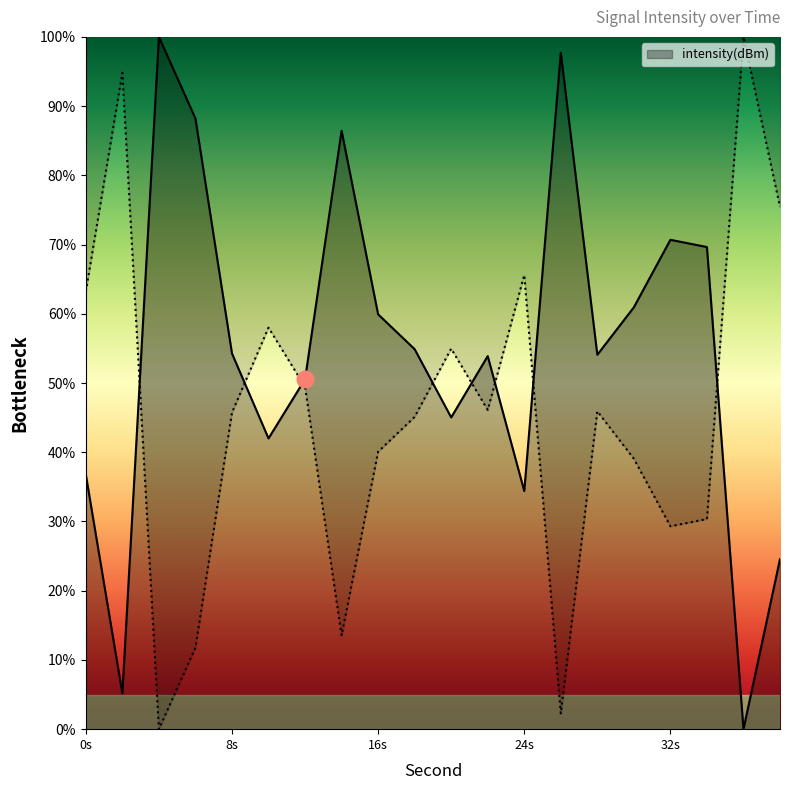

True or false: the data shows 0.0 at 36.

True